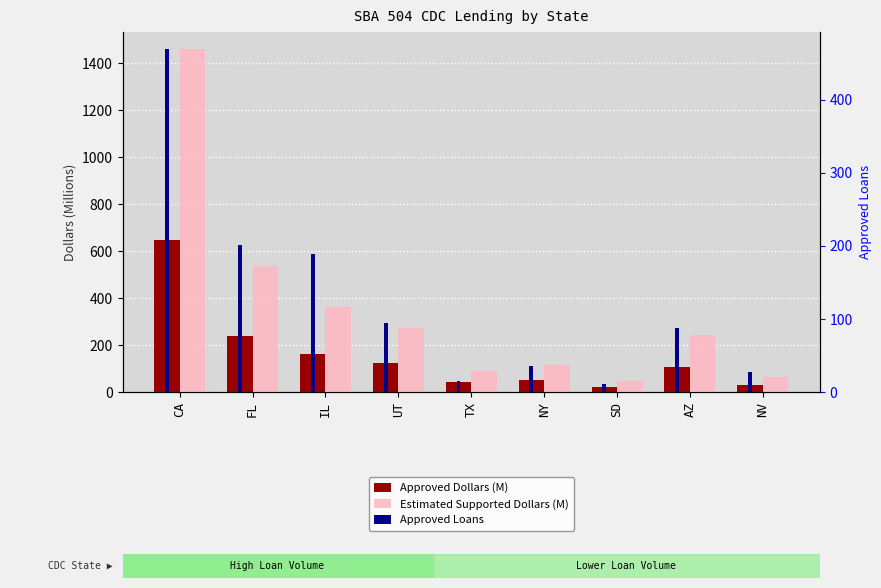

Which label corresponds to the smallest value in the chart?

SD